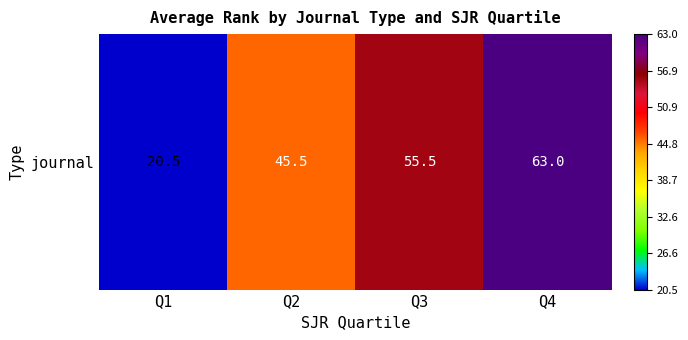

What is the change in value from Q1 to Q2?

+25.0